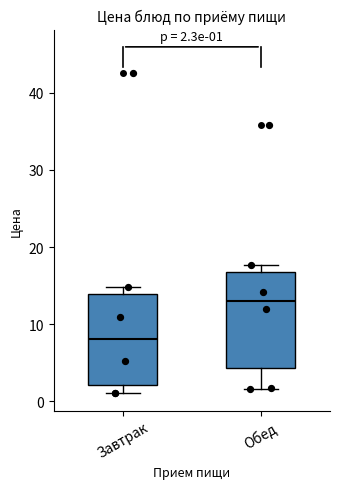

Which box has the highest median line?

Обед